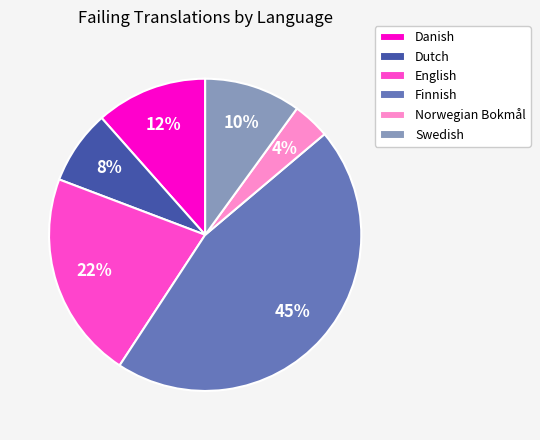

Is there any slice that represents more than half of the pie?

No